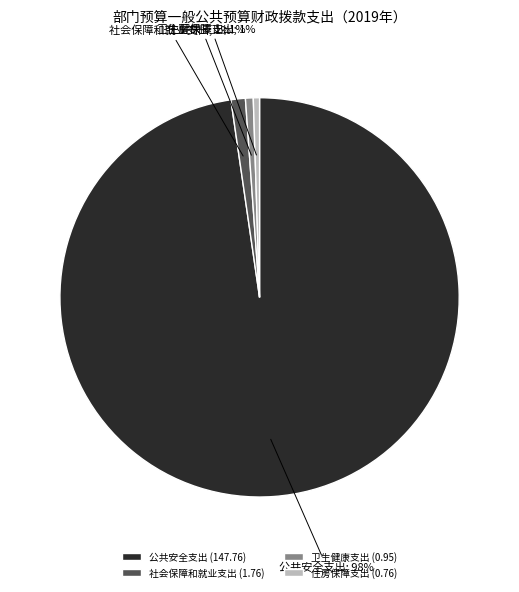

Is the sum of 住房保障支出 (0.76) and 卫生健康支出 (0.95) greater than half?

No